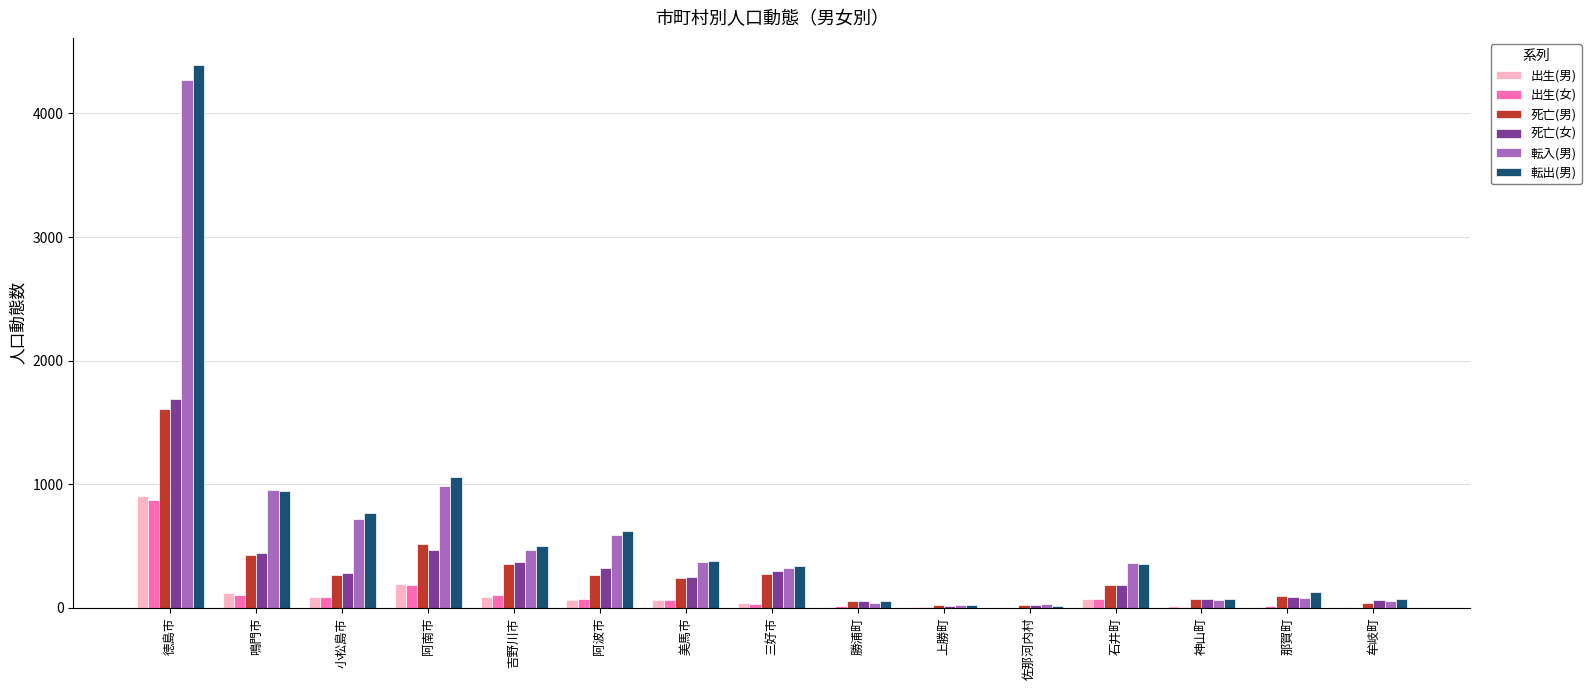

Between 阿南市 and 那賀町, which series saw the biggest shift?

転出(男)